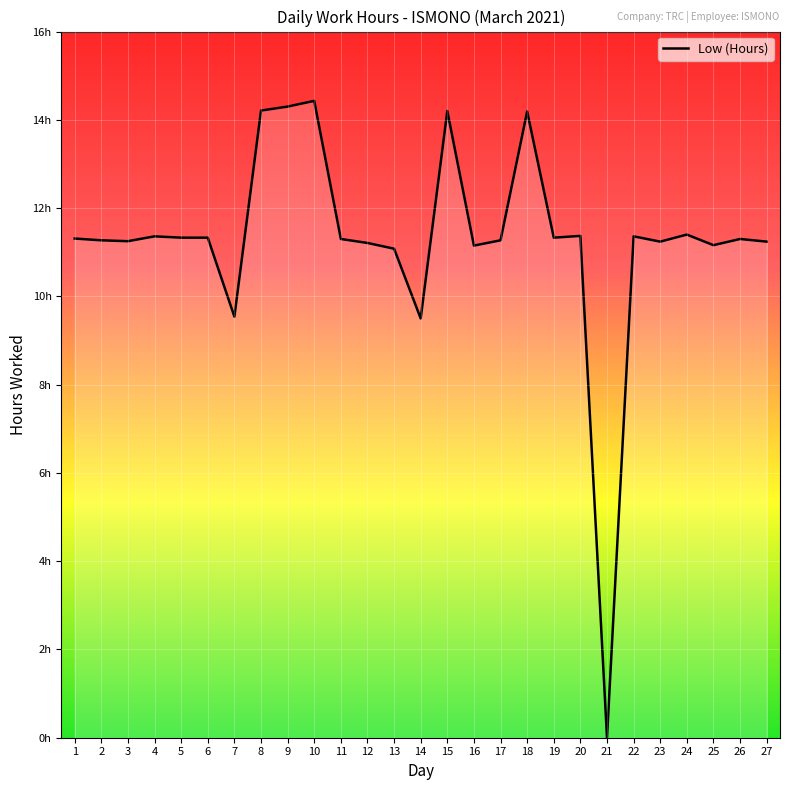

At which category does the data reach its first local valley?

3